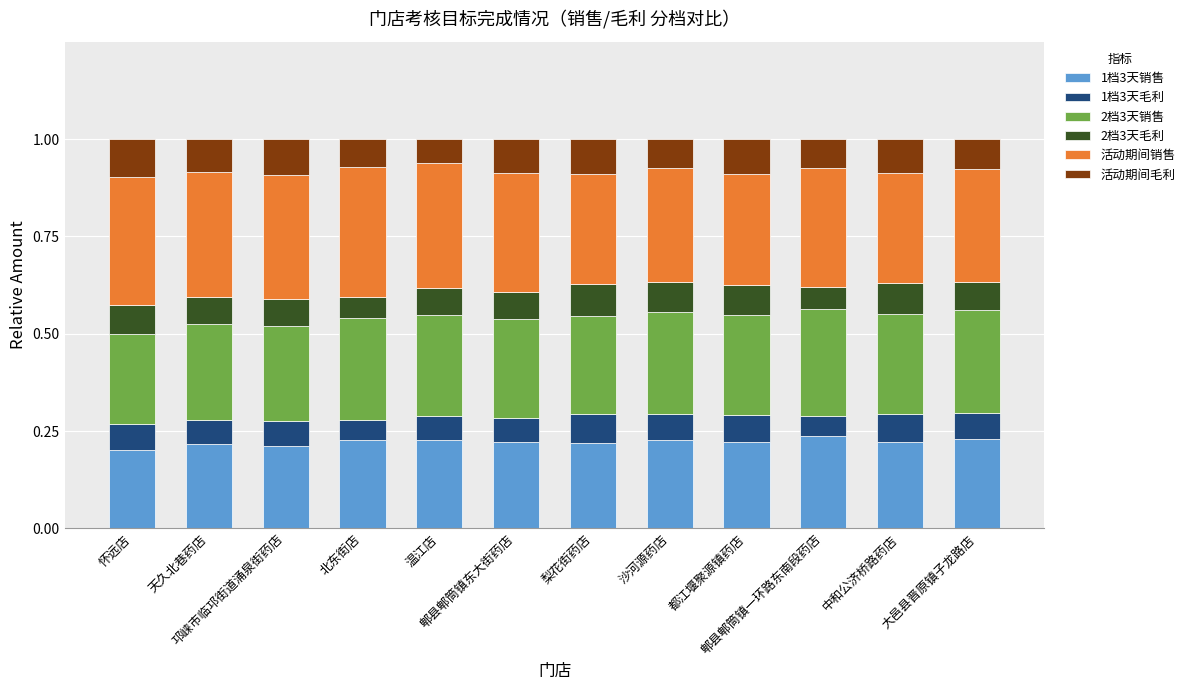

Count the 1档3天销售 values in the range 0 to 1.

12